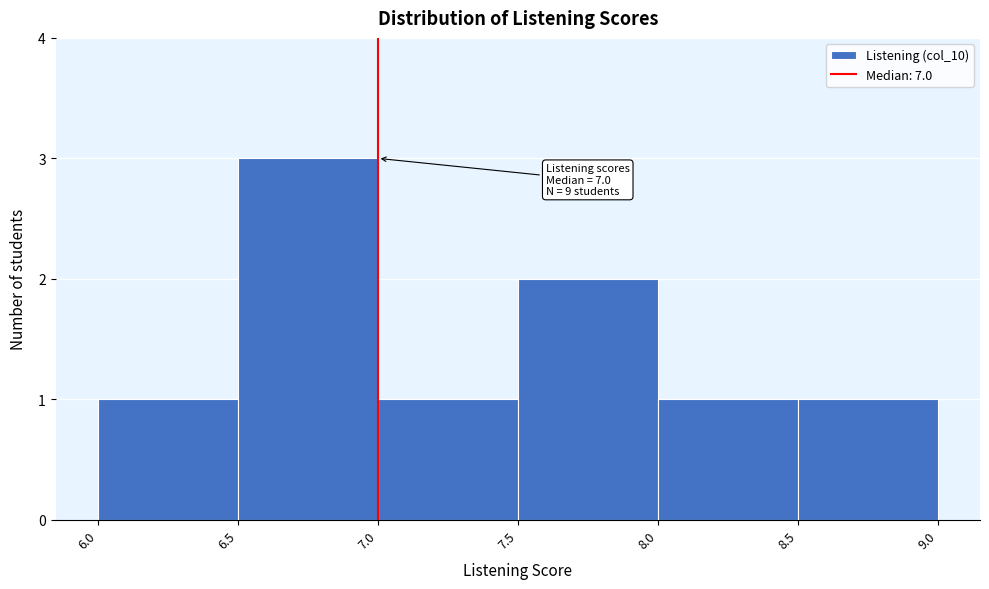

Over which range of the x-axis is the bar tallest?

6.5 to 7.0